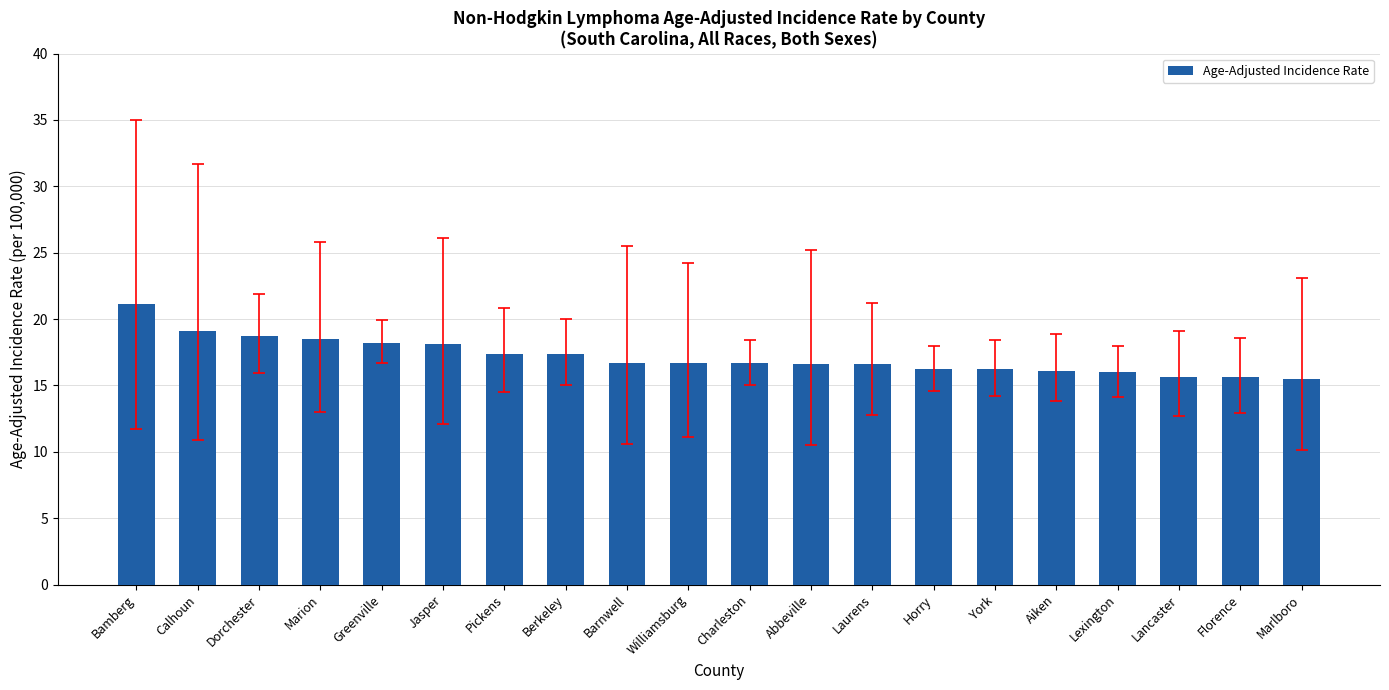

What is the approximate value at Aiken?

16.1